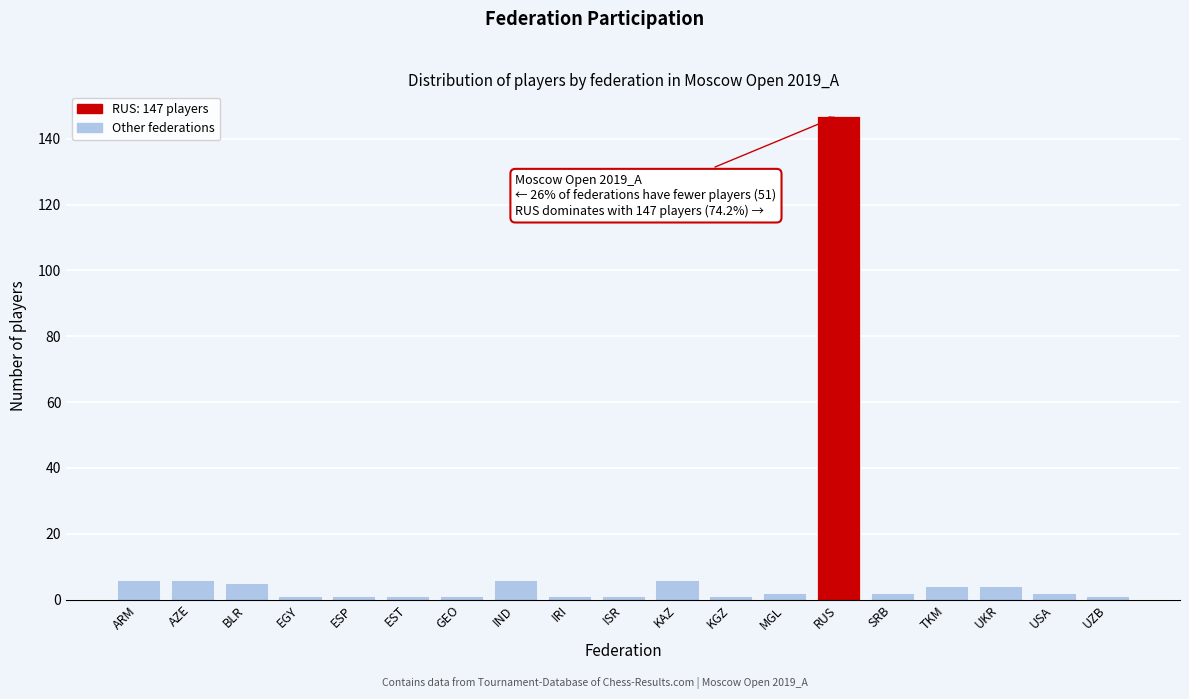

Reading right to left, list all the values displayed in this chart.

1	2	4	4	2	147	2	1	6	1	1	6	1	1	1	1	5	6	6